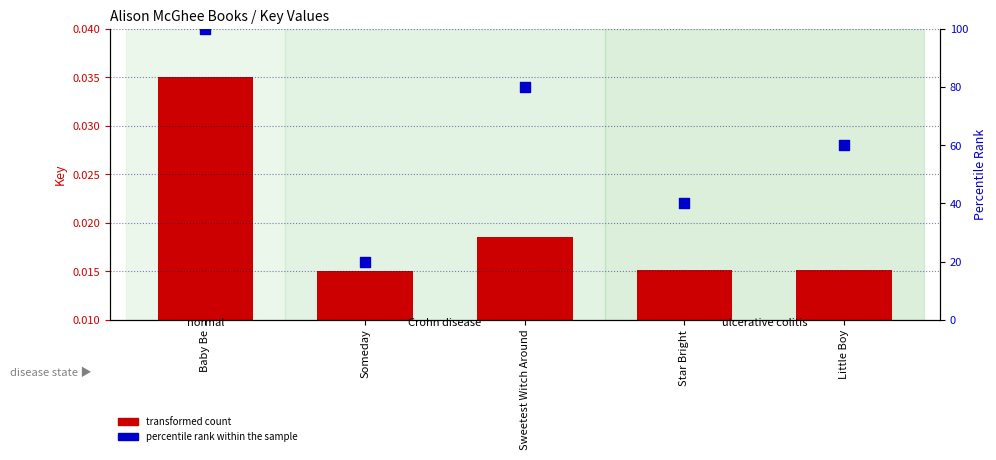

Which series contains the lowest Y value?

transformed count